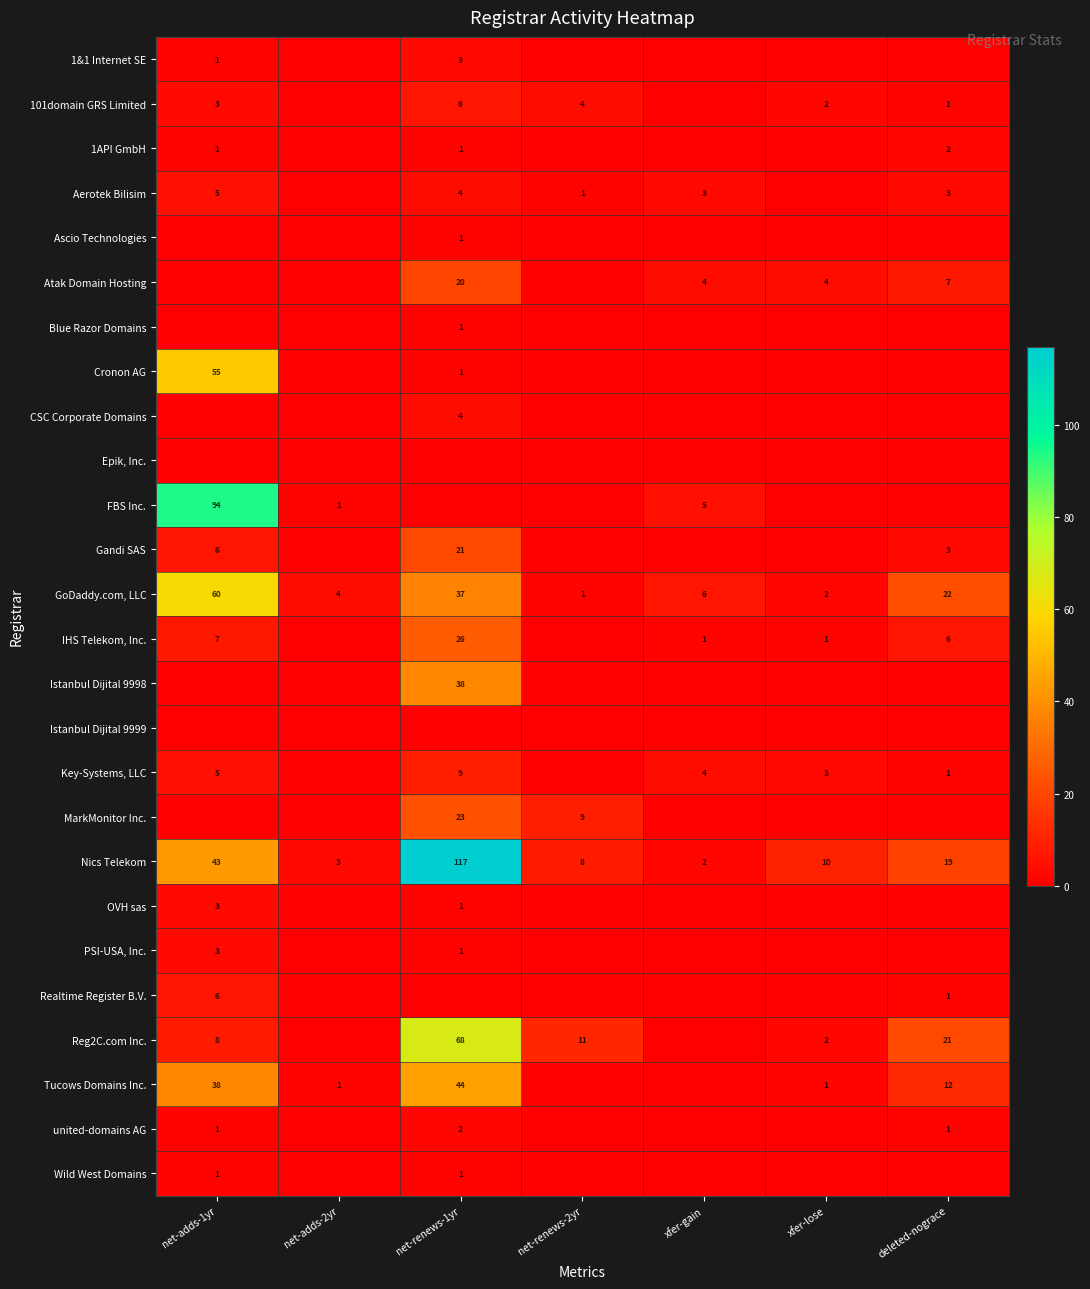

What is the greatest value displayed?

117